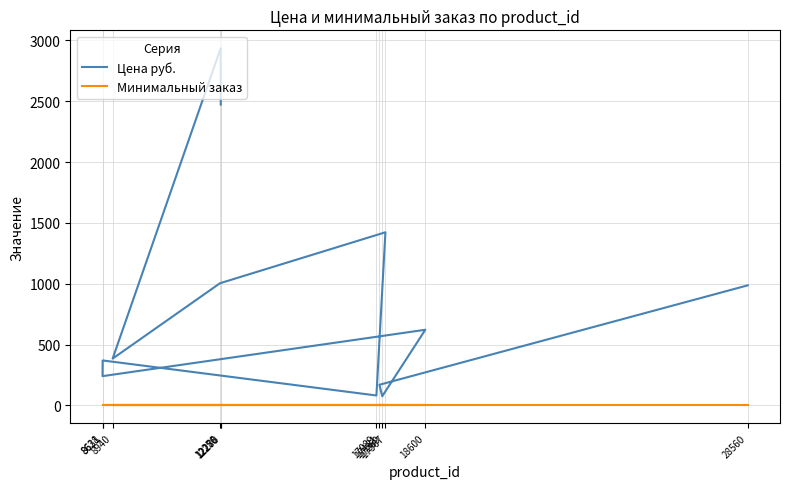

Rank the series at 12256 from lowest to highest value.

Минимальный заказ, Цена руб.